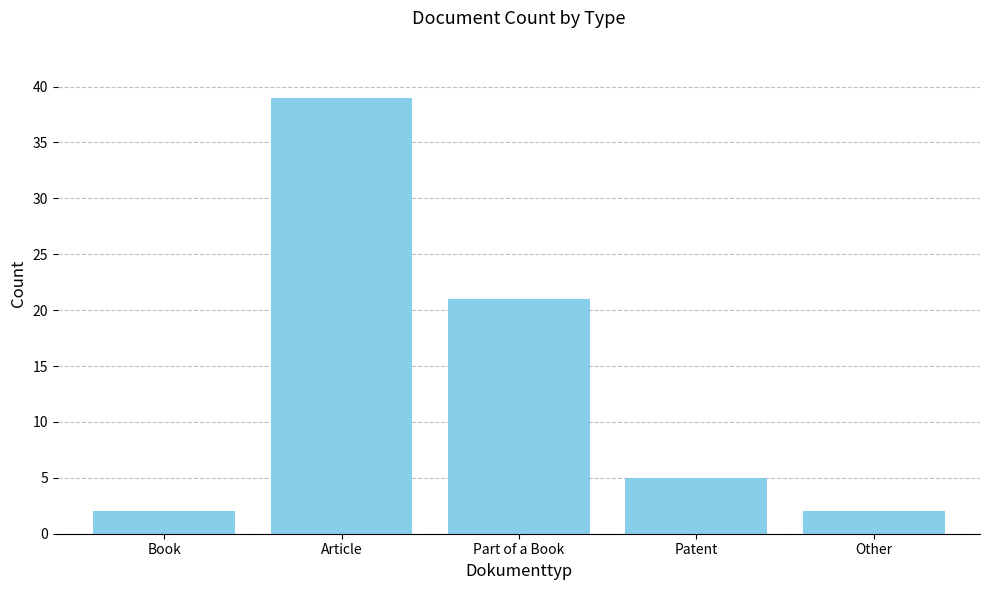

What is the greatest value displayed?

39